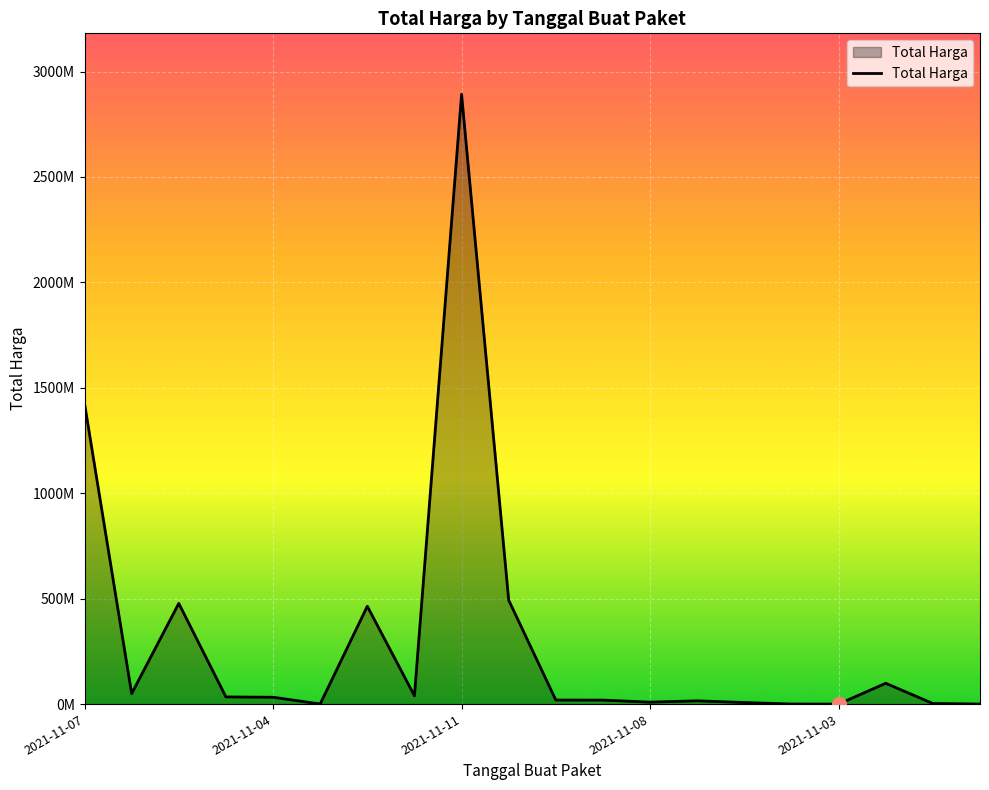

What is the minimum value shown in the chart?

78000